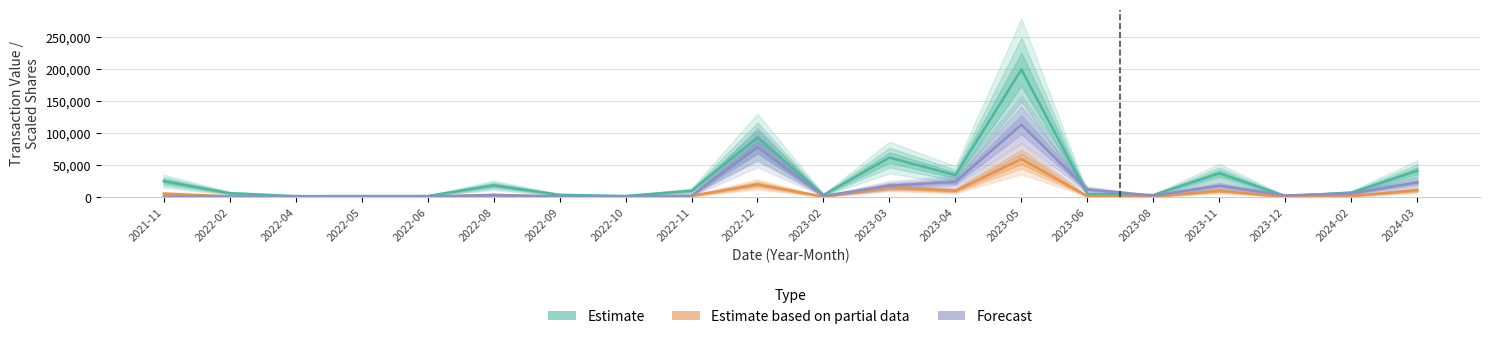

After their last crossing, which series has the higher values: Estimate (Transaction Value) or Forecast (Shares Owned ×2)?

Estimate (Transaction Value)